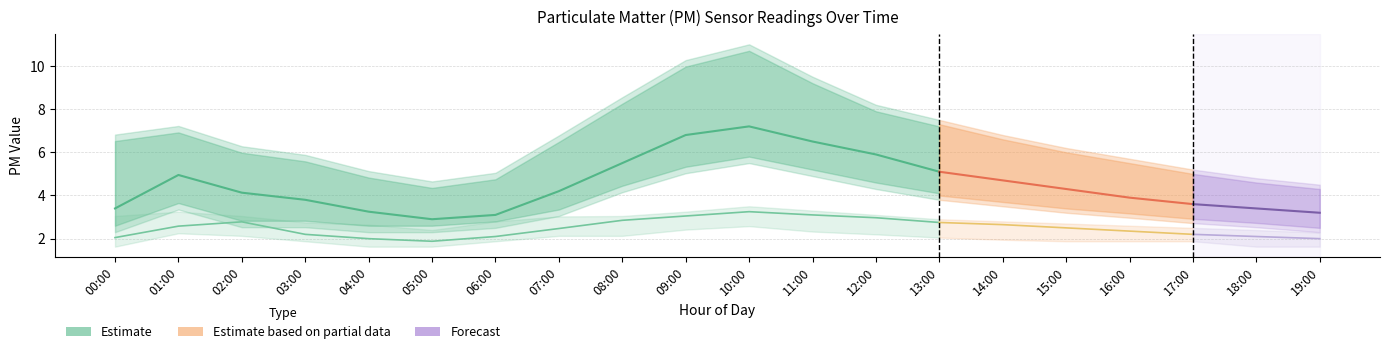

What is the sum of the P2_lower values at 14:00 and 08:00?

4.1